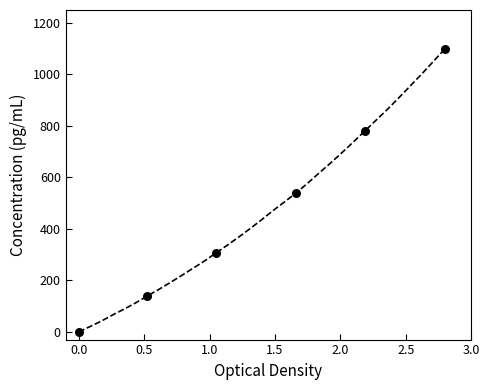

What is the range of X values (max minus min)?

2.8